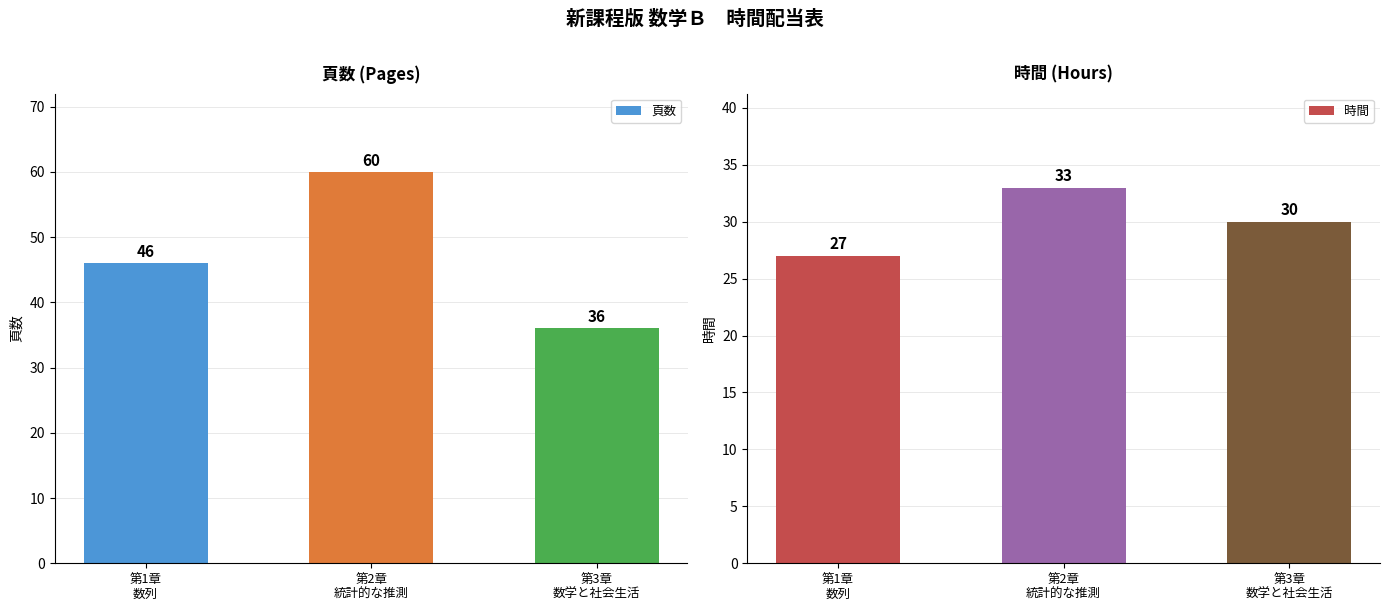

How many 時間 values are between 27 and 33?

3